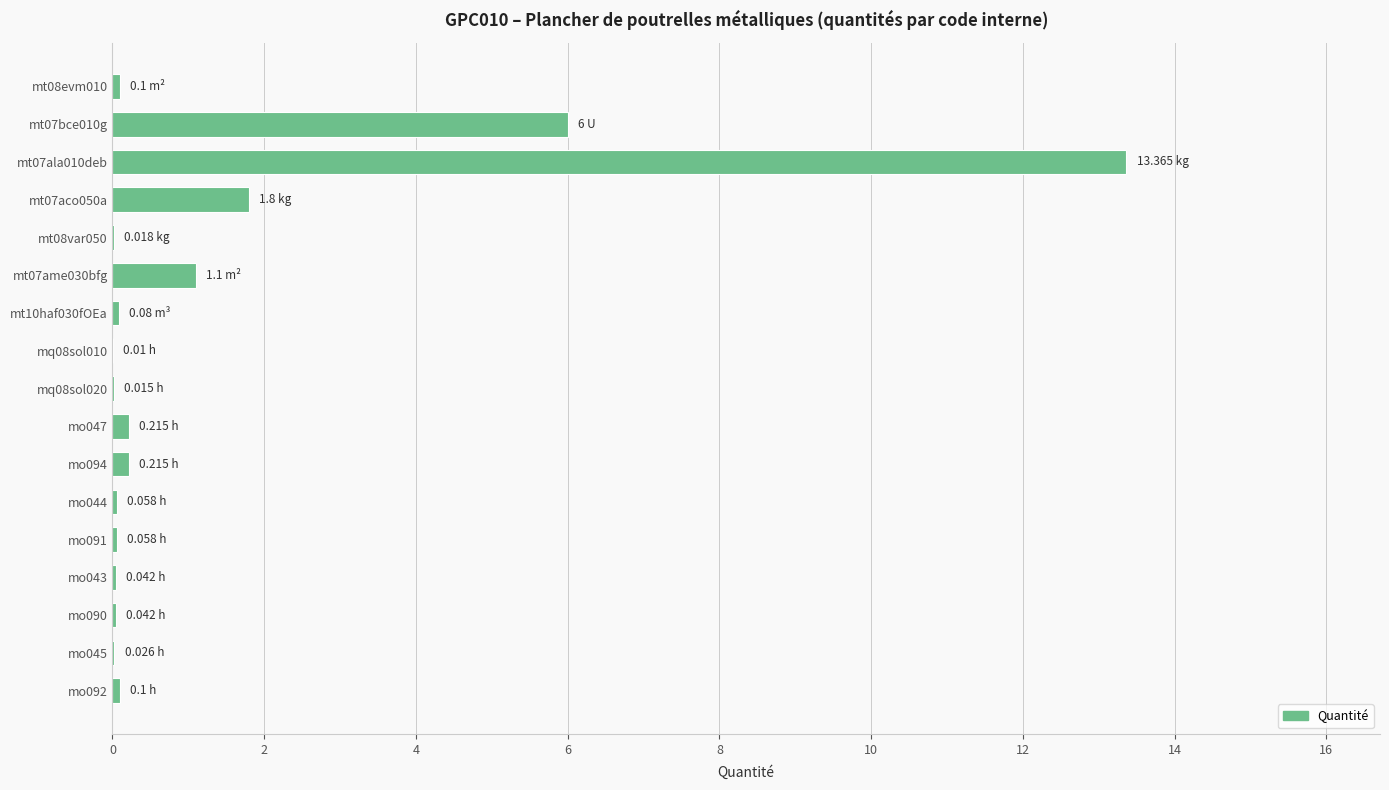

What is the sum of all values?

23.2